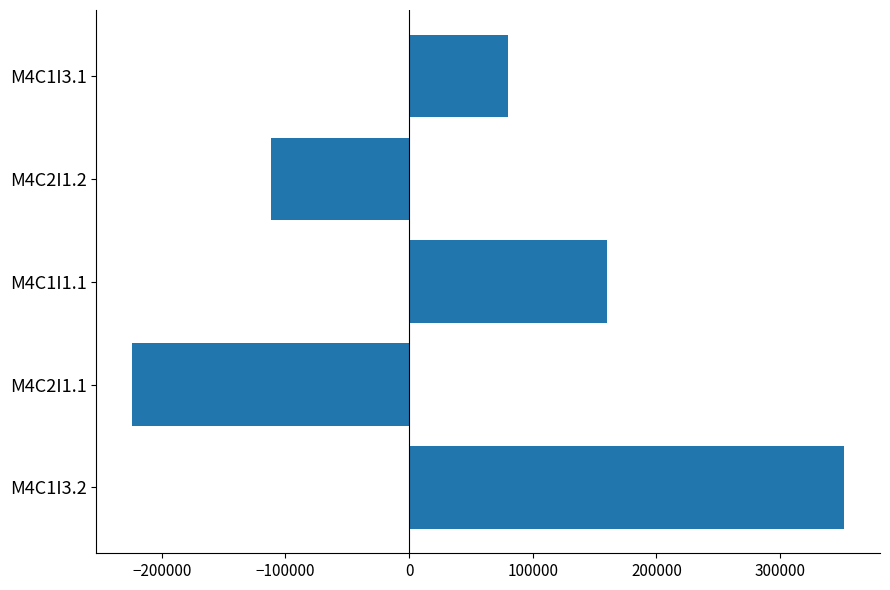

What is the change in value from M4C2I1.2 to M4C1I3.1?

+192000